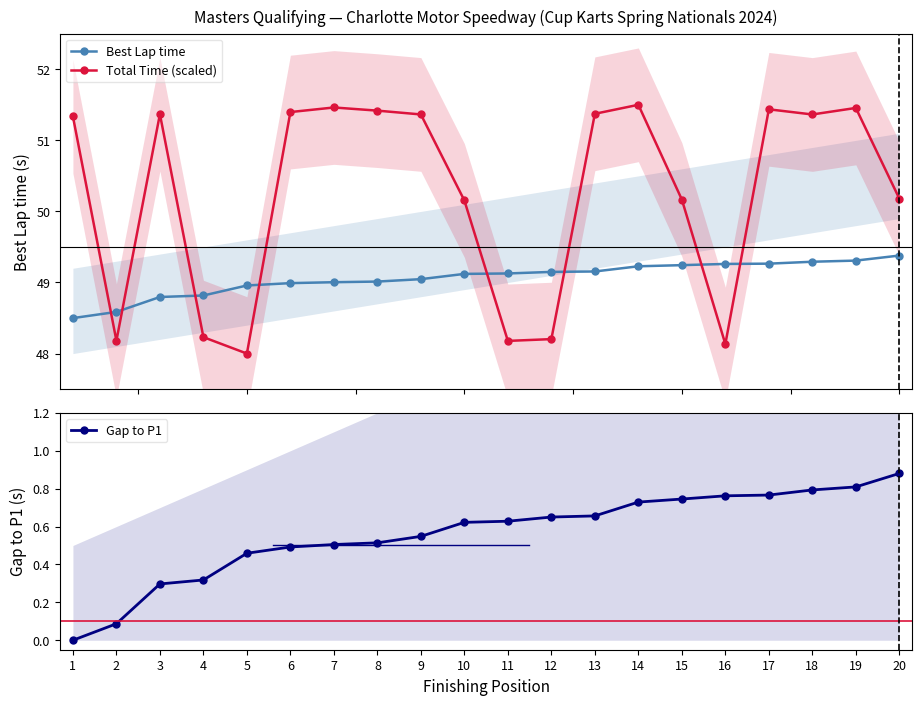

Where does the Best Lap time series first go above 49?

7